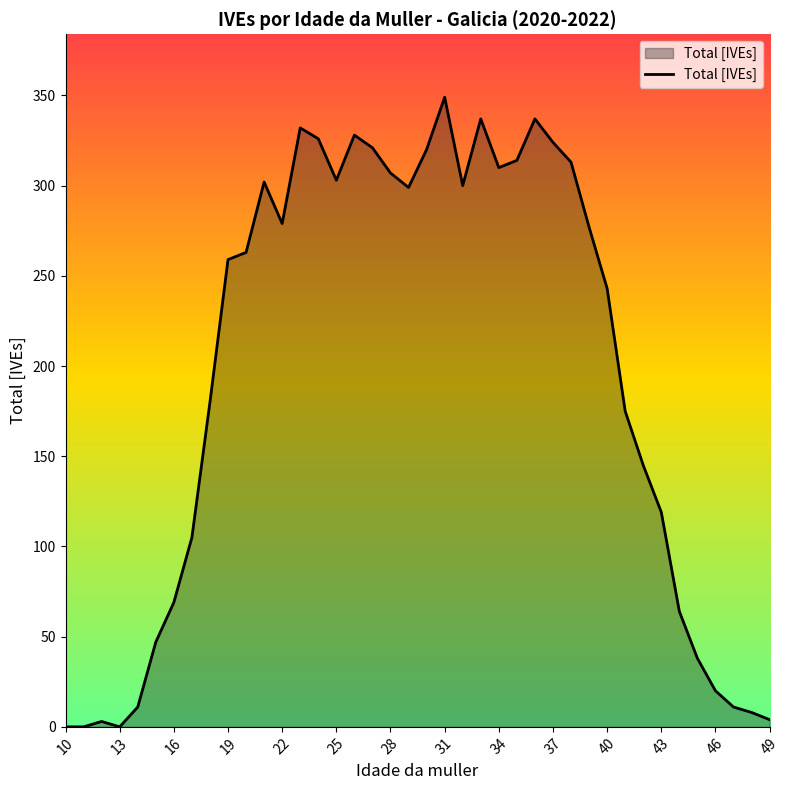

What is the greatest value displayed?

349